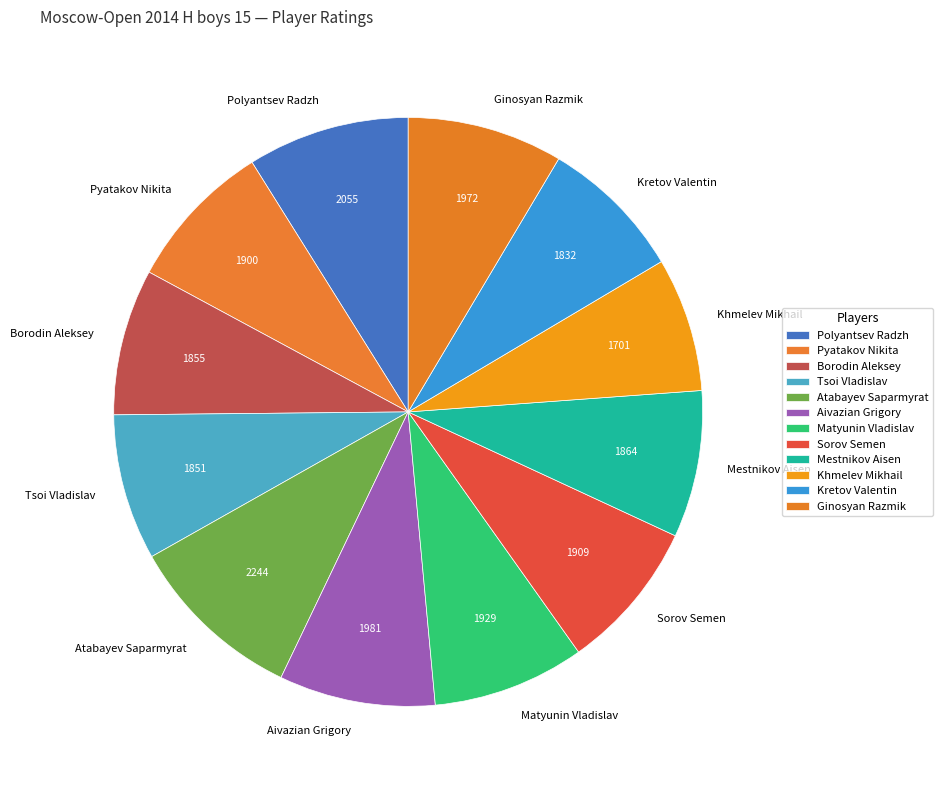

Do Aivazian Grigory and Matyunin Vladislav together represent more than half of the pie?

No